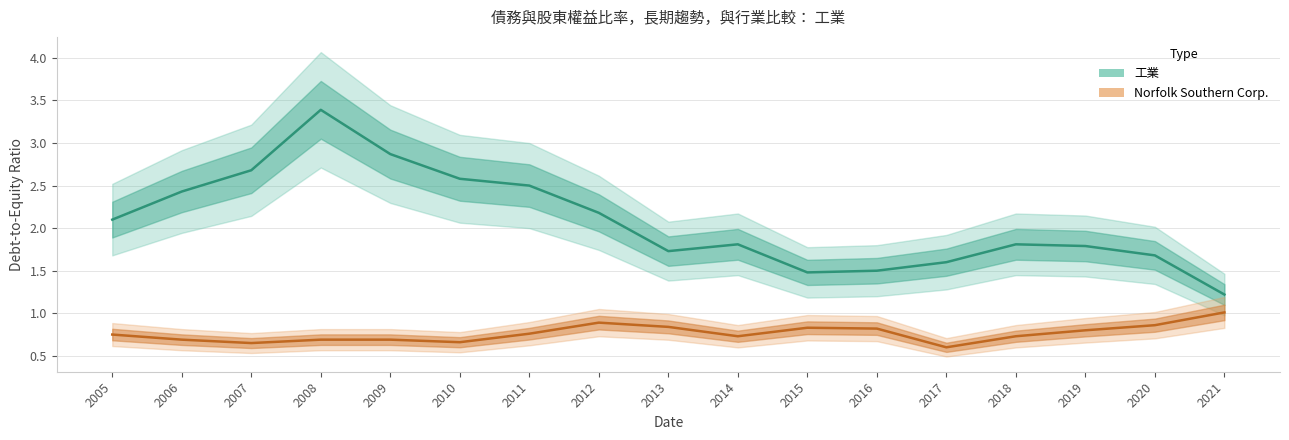

True or false: Norfolk Southern Corp. and 工業 cross at least once.

False